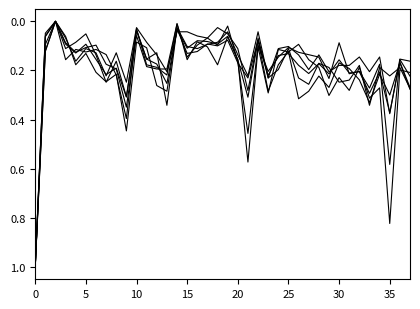

How many distinct data groups are displayed?

6